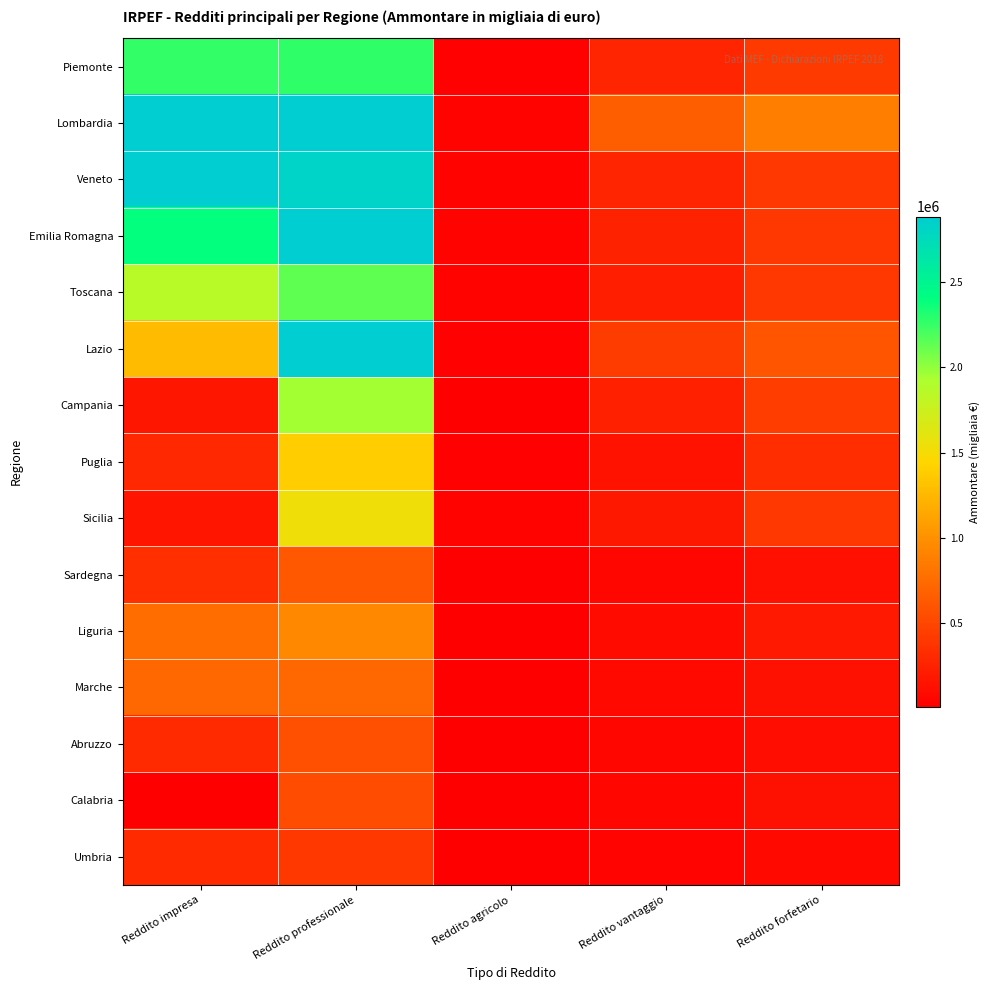

What is the difference between the highest and lowest values at Reddito impresa?

5804235